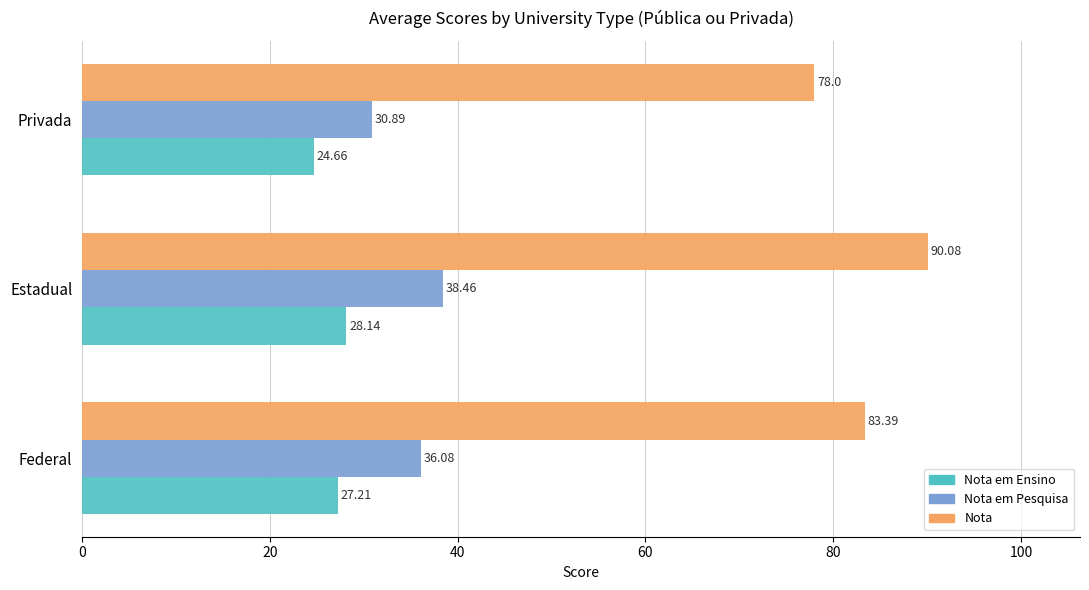

How many categories are shown in the chart?

3